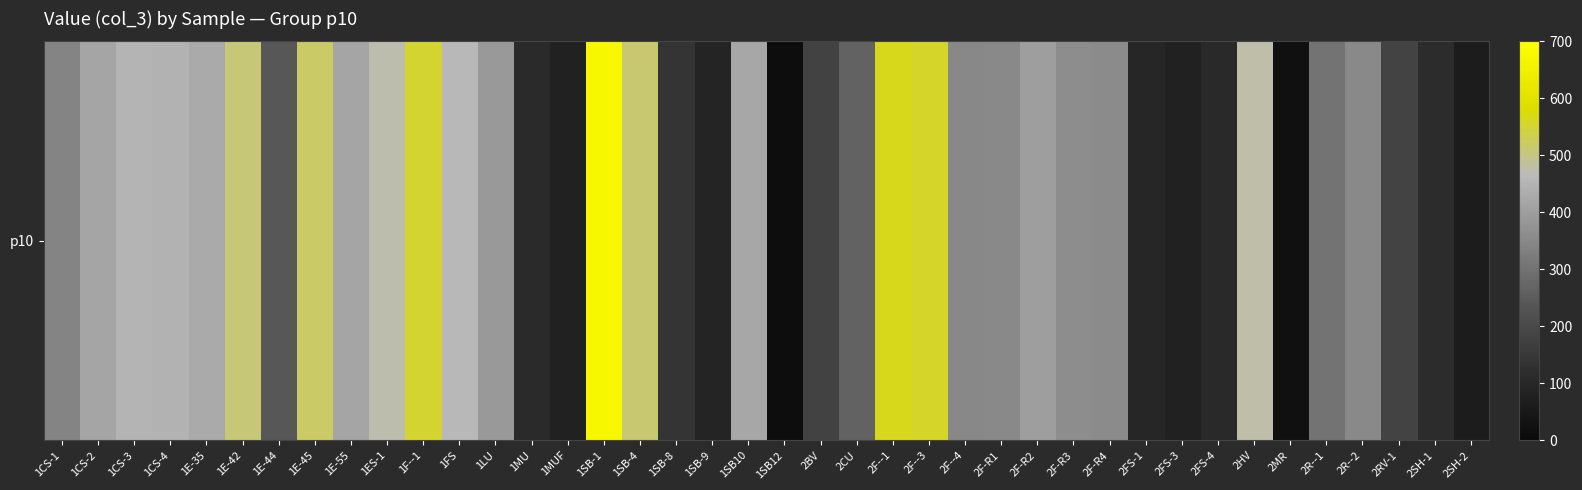

Rank the categories by value from lowest to highest.

1SB12, 2MR, 2SH-2, 1MUF, 2FS-3, 1SB-9, 2FS-1, 2FS-4, 1MU, 2SH-1, 1SB-8, 2BV, 2RV-1, 1E-44, 2CU, 2R--1, 1CS-1, 2F--4, 2F-R1, 2R--2, 2F-R4, 2F-R3, 1LU, 2F-R2, 1CS-2, 1E-55, 1SB10, 1E-35, 1CS-4, 1CS-3, 1FS, 1ES-1, 2HV, 1E-42, 1SB-4, 1E-45, 1F--1, 2F--3, 2F--1, 1SB-1